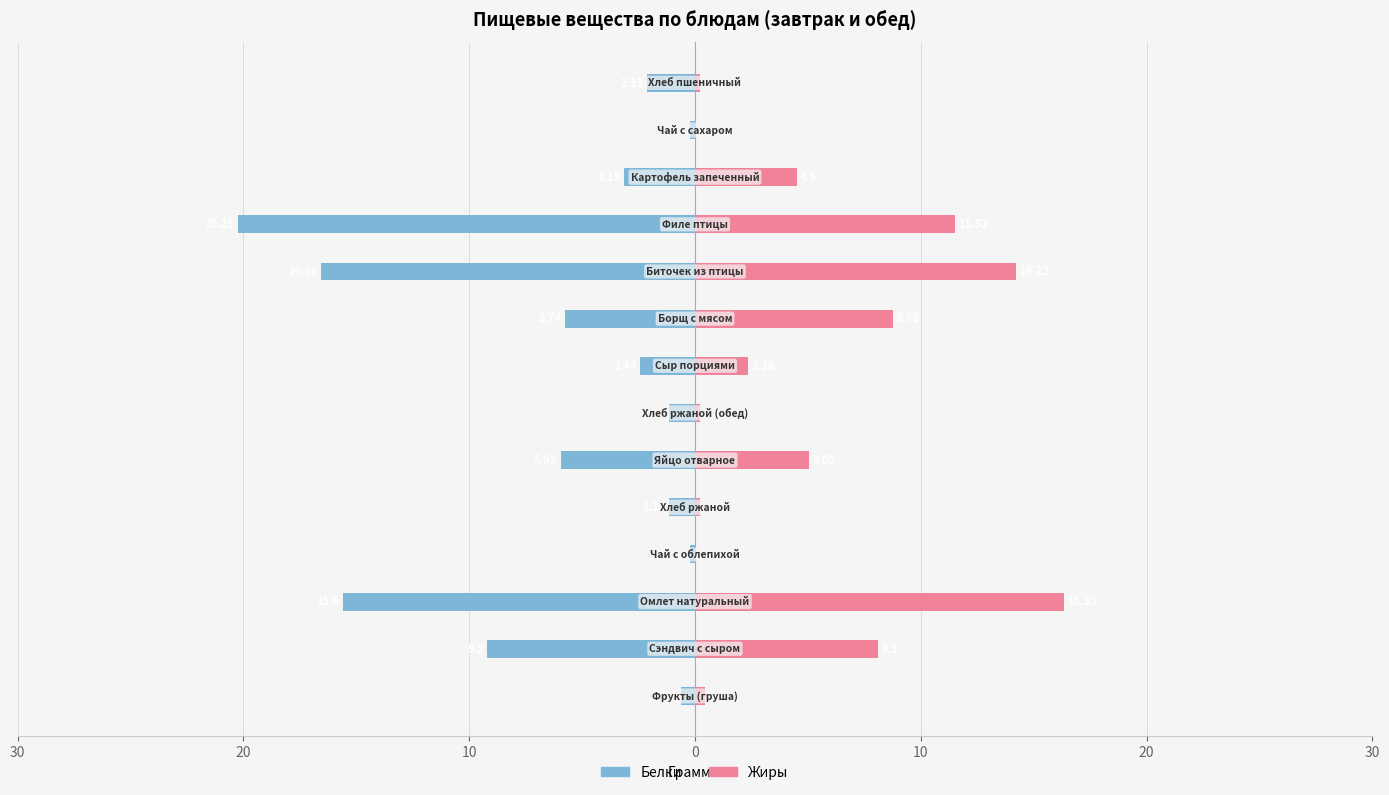

What is the maximum value shown in the chart?

16.4